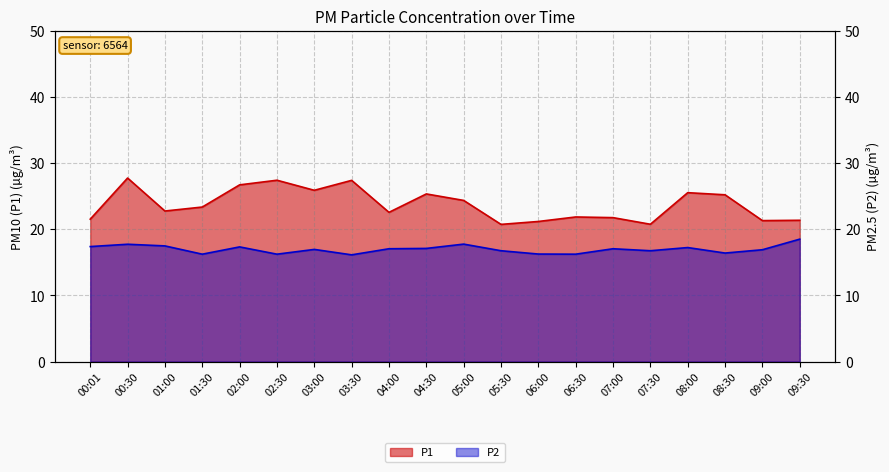

Reading left to right, transcribe all the data shown in this chart.

P1: 21.5	27.7	22.8	23.4	26.7	27.4	25.9	27.4	22.6	25.3	24.4	20.7	21.2	21.9	21.8	20.8	25.5	25.2	21.3	21.4
P2: 17.4	17.7	17.5	16.2	17.3	16.2	16.9	16.1	17.1	17.1	17.8	16.8	16.2	16.2	17.1	16.8	17.2	16.4	16.9	18.5